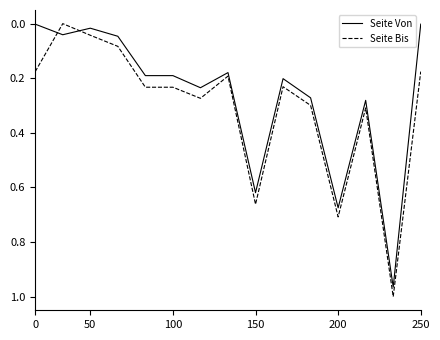

True or false: Seite Von and Seite Bis intersect in this chart.

True